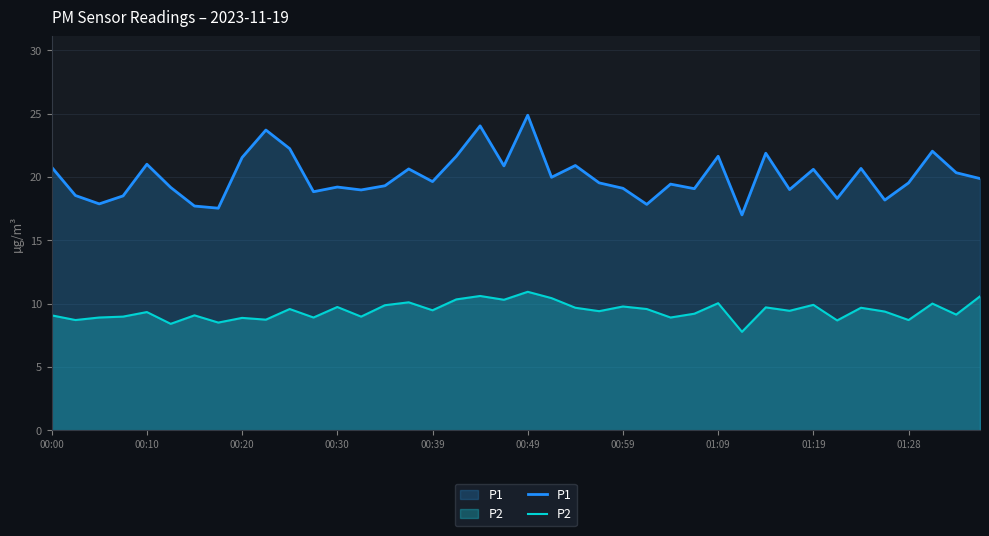

How many lines are shown in the chart?

2